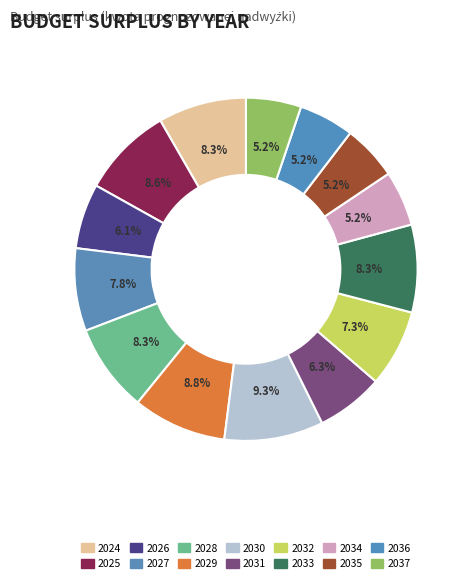

The 2024 slice represents 16% of the pie. True or false?

False